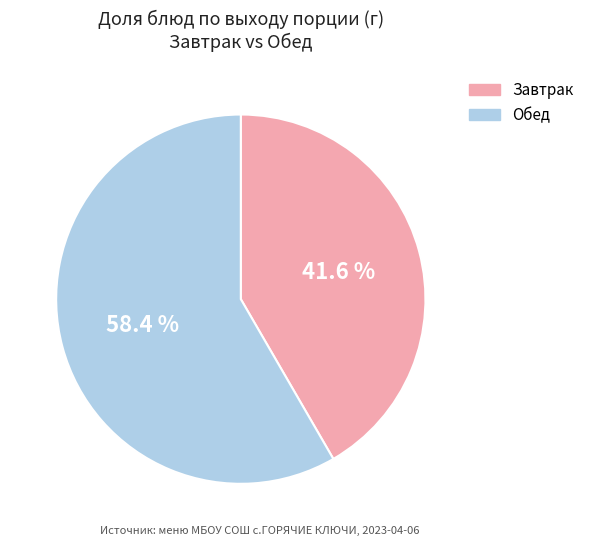

Is there a majority slice in this chart?

Yes